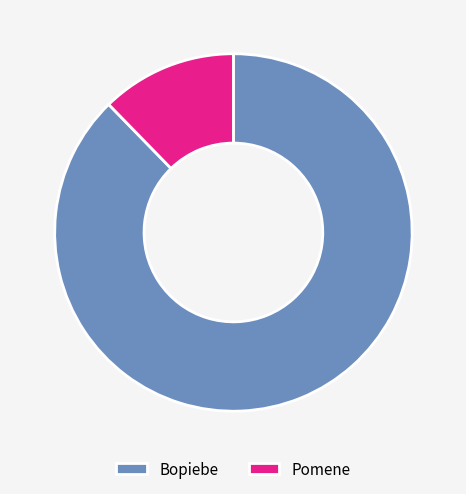

Approximately how many times larger is the value at Bopiebe compared to Pomene?

7.1